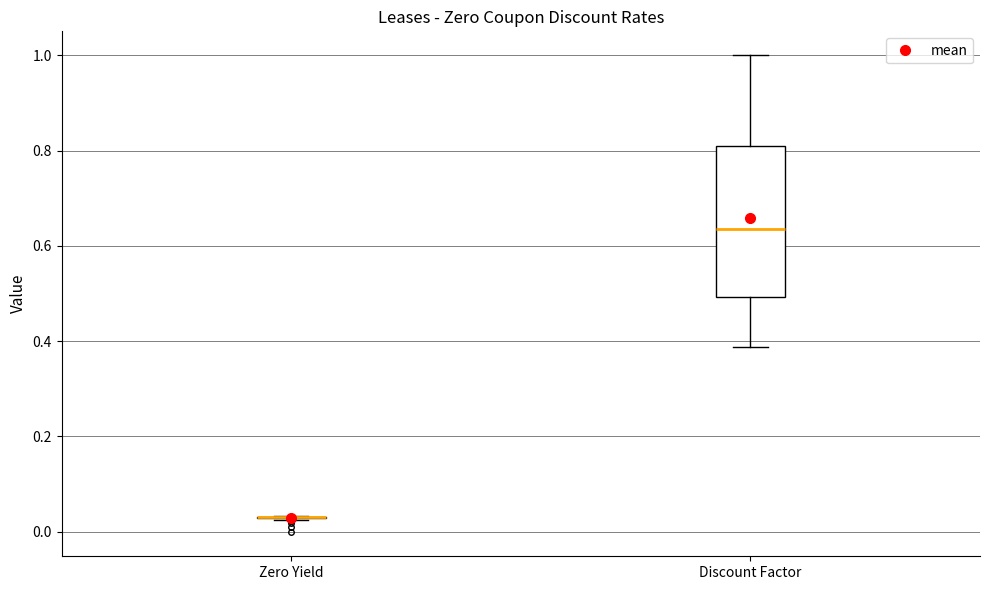

Reading left to right, read every box against the y-axis: the position of its median line, the range the box covers, and the ends of its whiskers. The values are not printed on the chart, so give them approximately, as read against the axis.

Zero Yield: box collapsed to a line at 0.04, whiskers 0.02 to 0.04
Discount Factor: median 0.64, box 0.50 to 0.80, whiskers 0.38 to 1.00